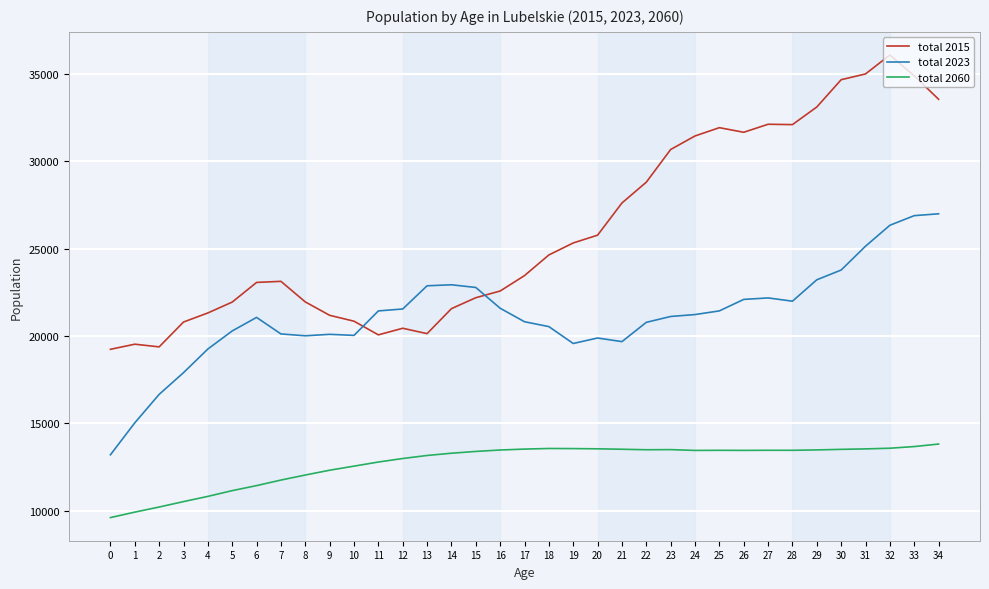

True or false: total 2023 has a value of 5924 at 34.

False